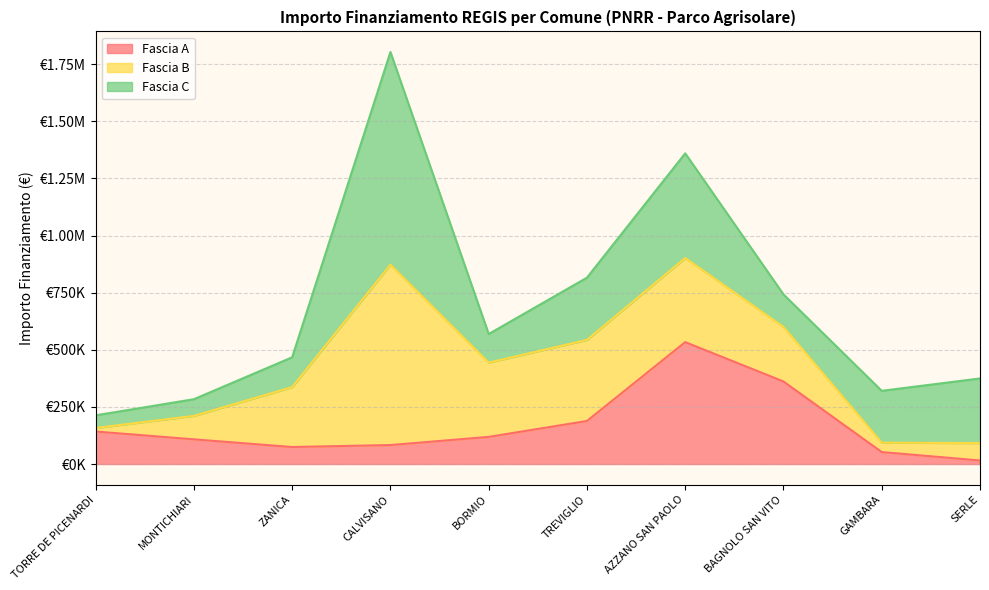

What is the average value of the Fascia C series?

269785.5